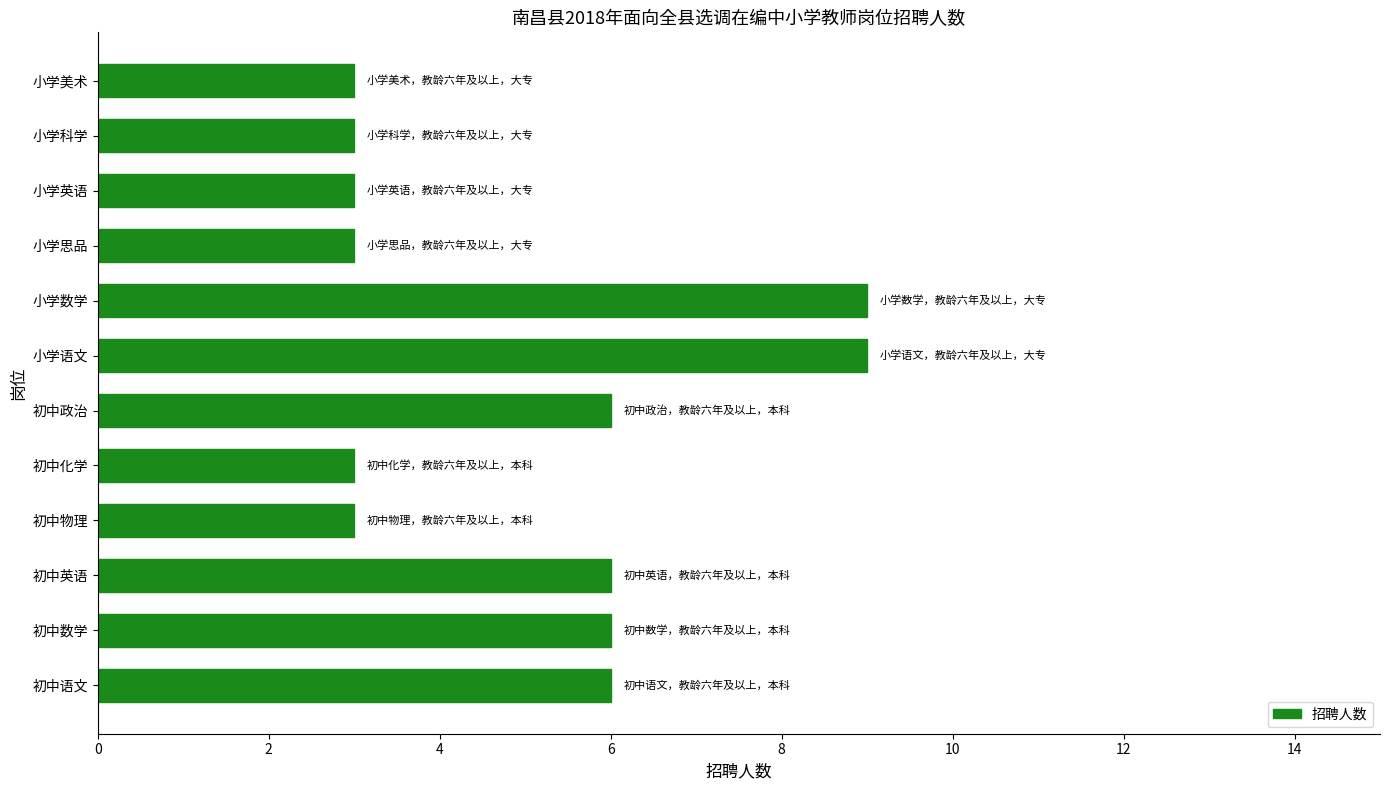

Reading top to bottom, list all the values displayed in this chart.

3	3	3	3	9	9	6	3	3	6	6	6